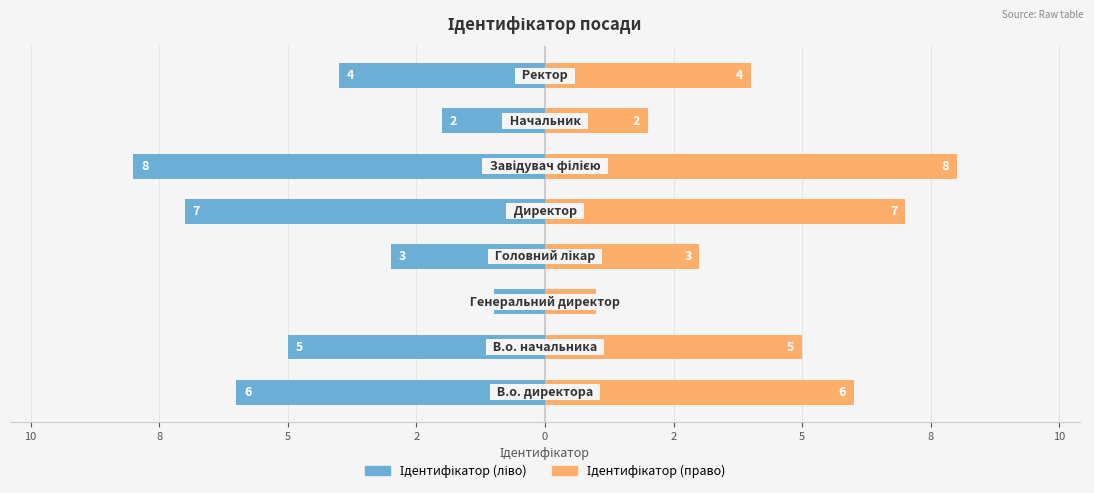

What is the label of the 7th bar from the left?

2